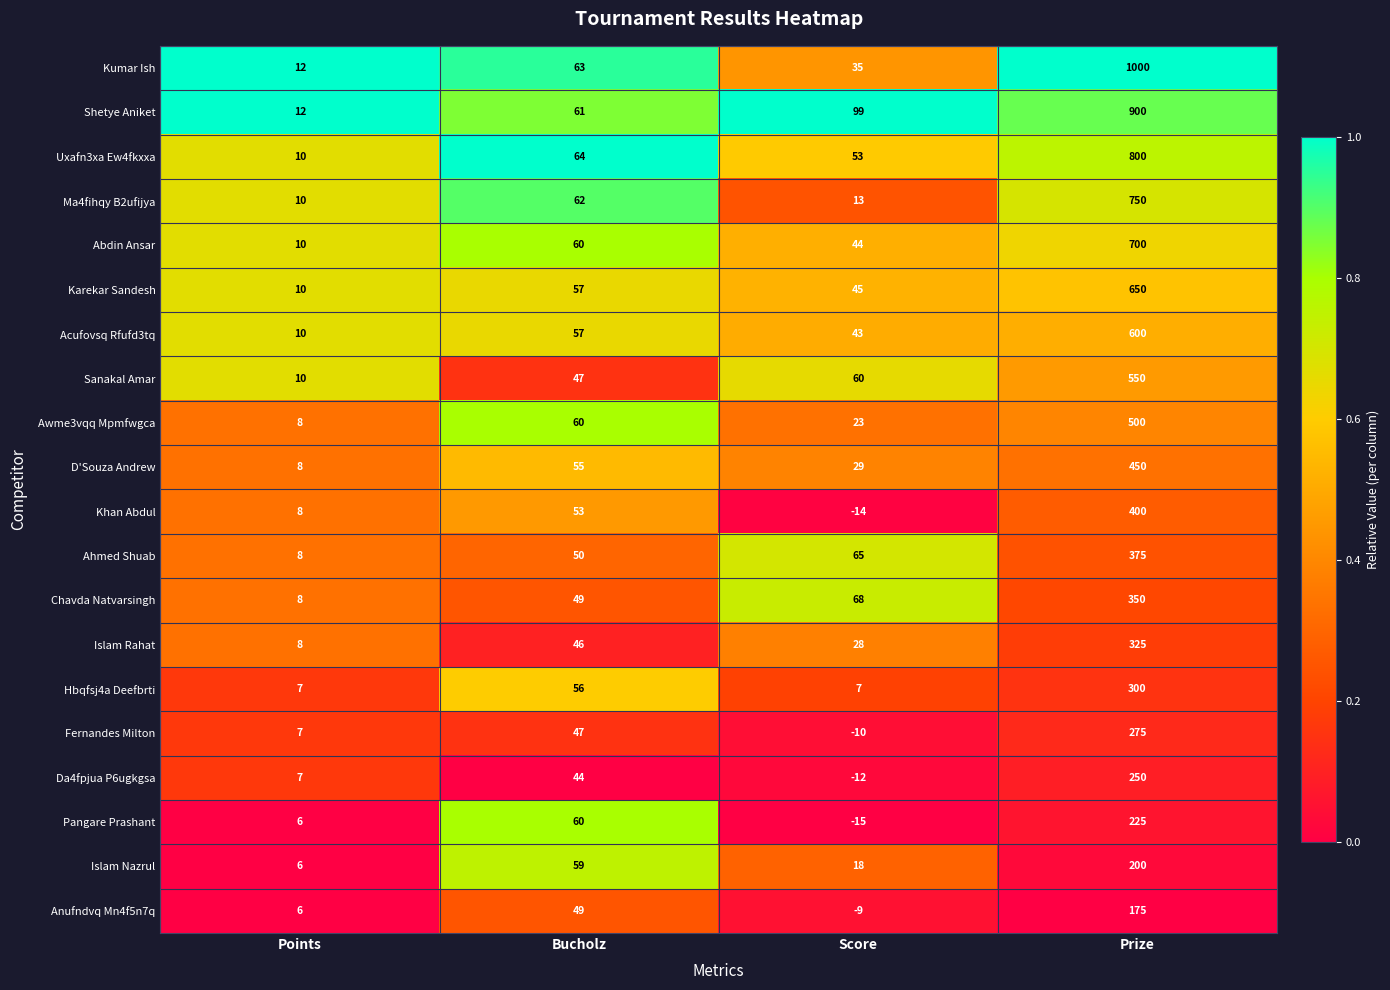

Read the Chavda Natvarsingh value at Prize, to the nearest 50.

350